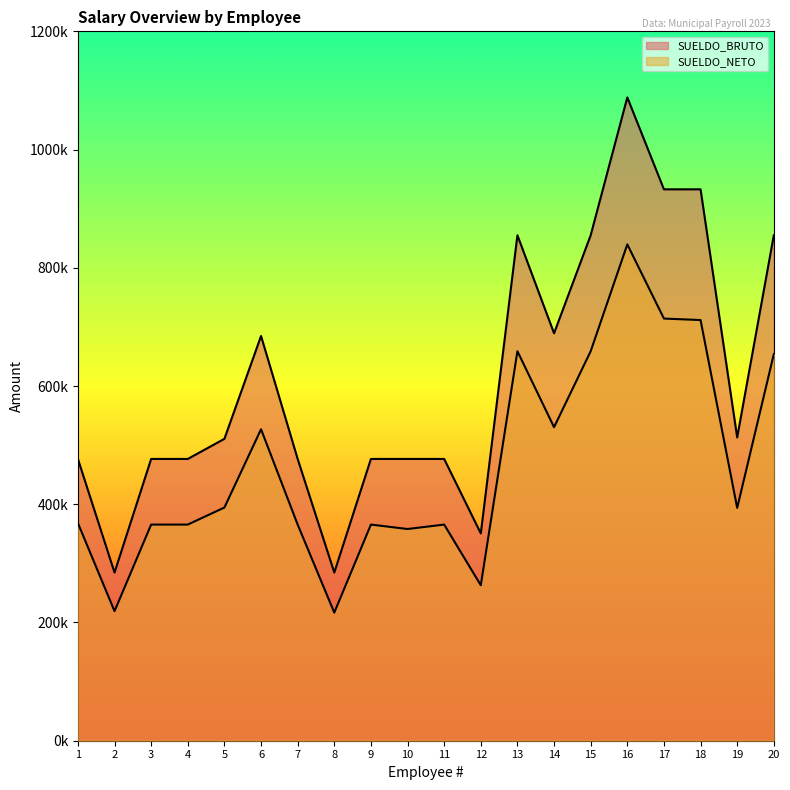

At how many categories does at least one series exceed 513690?

8